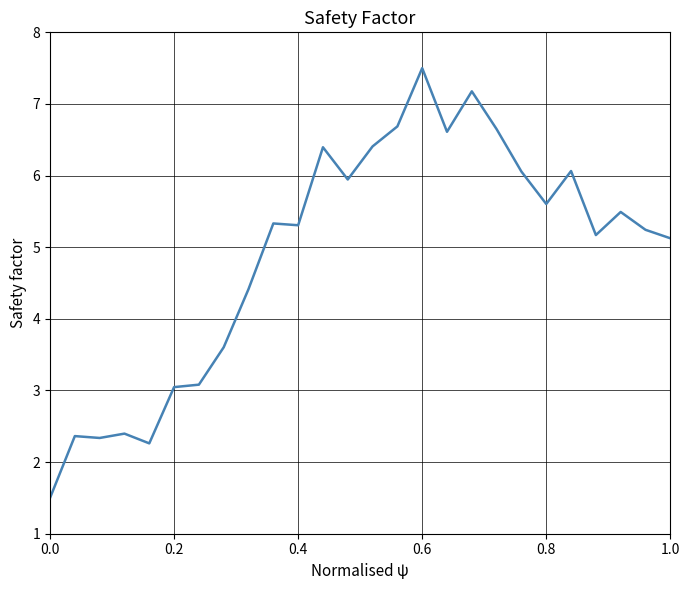

What is the maximum value shown in the chart?

7.5